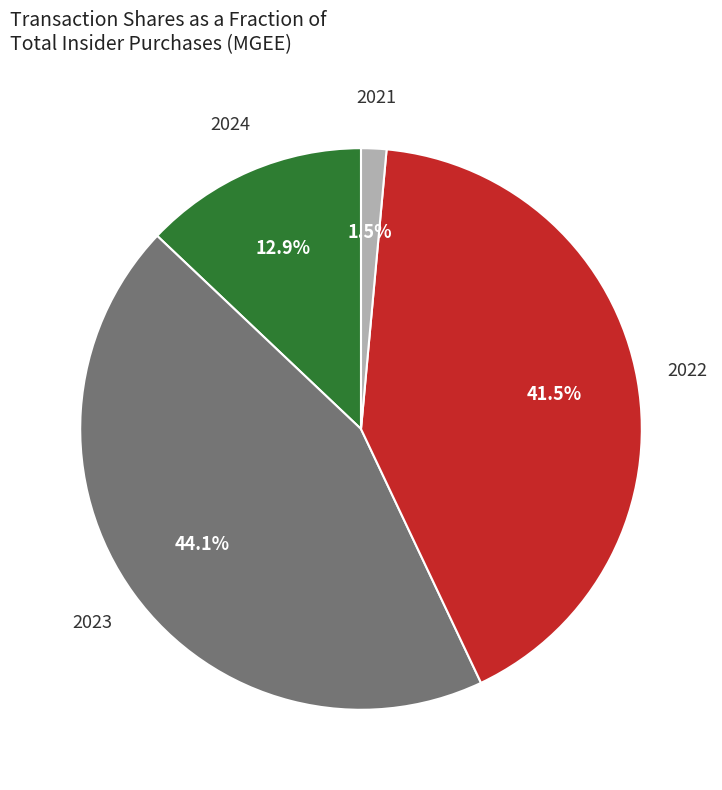

To the nearest percent, what is the difference between the largest and smallest slice percentages?

43%